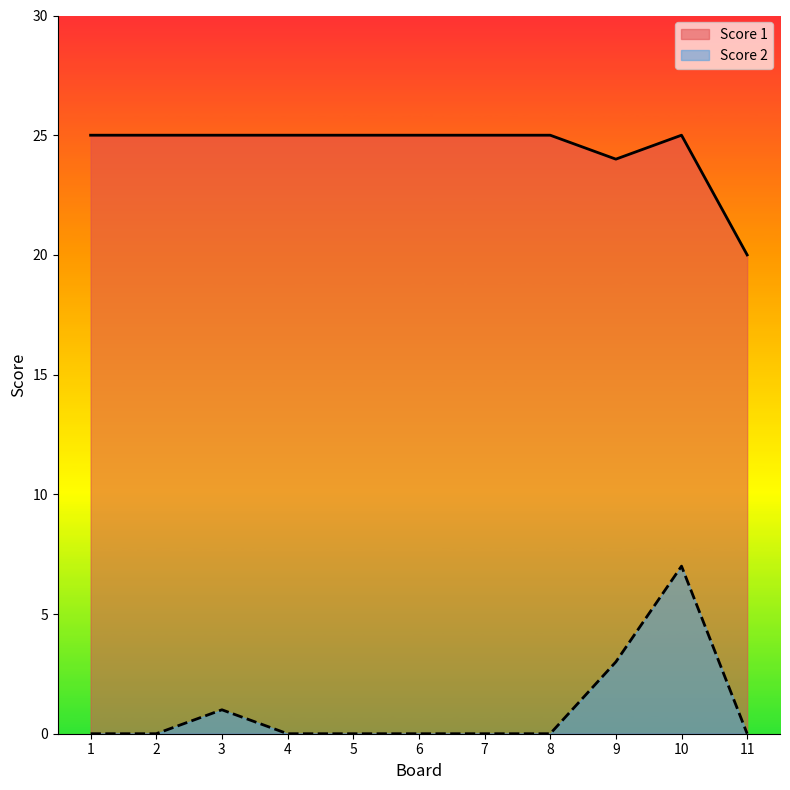

Which series changed the most between 6 and 9?

Score 2